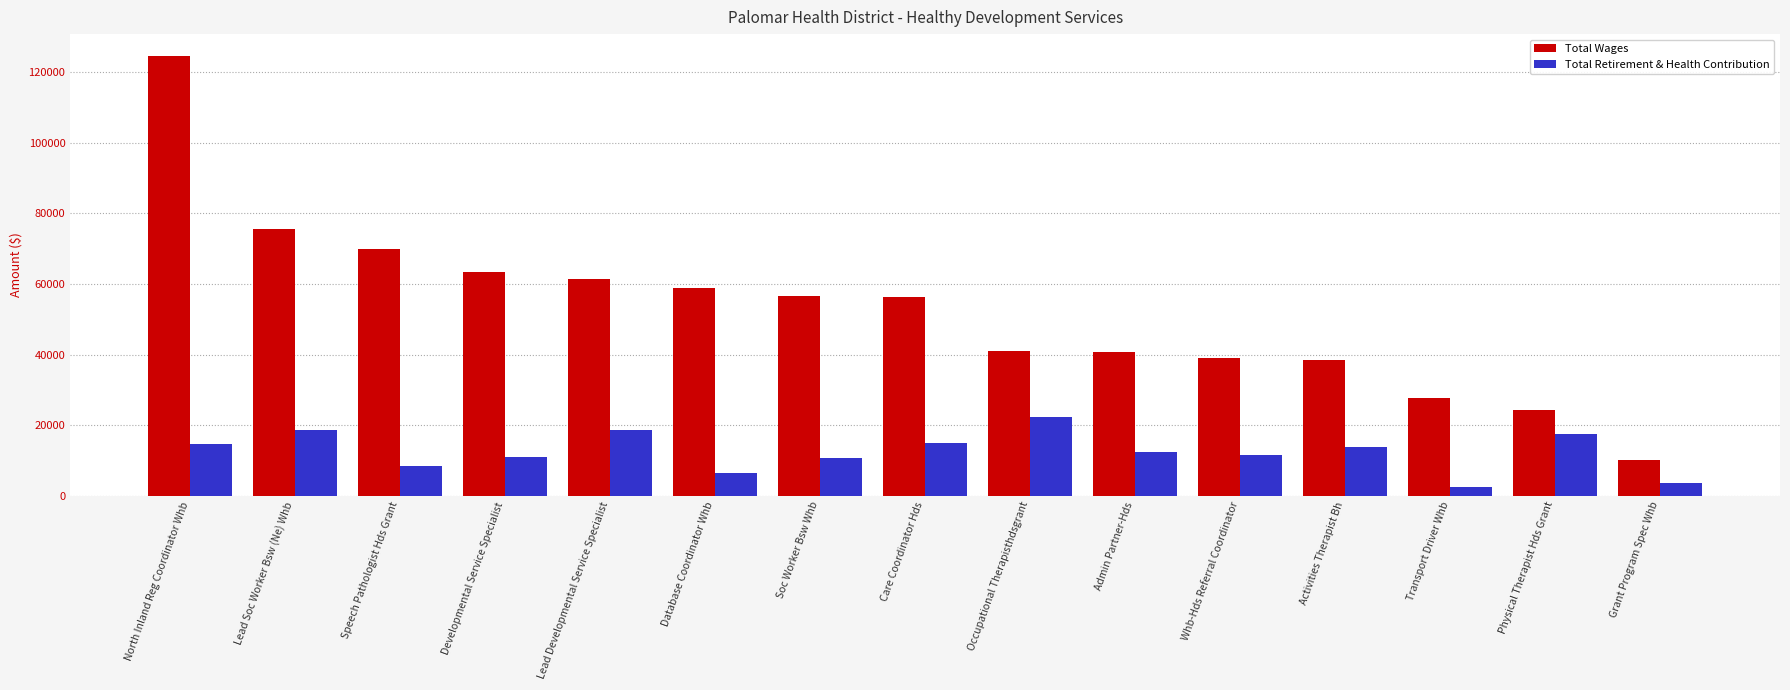

What is the difference between the second highest and minimum values in the Total Wages series?

65498